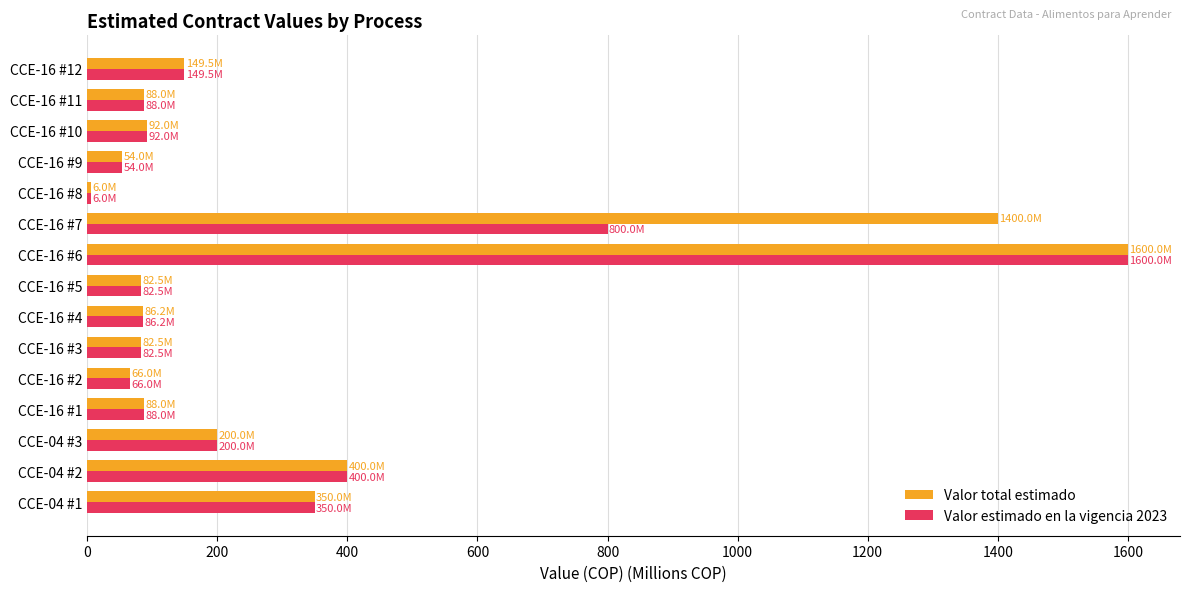

What is the total value across all series at CCE-04 #3?

400.0